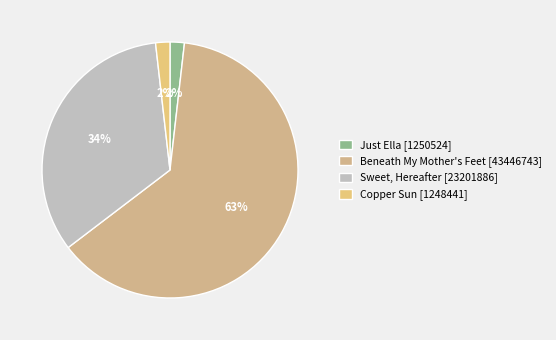

How many segments does this pie chart have?

4